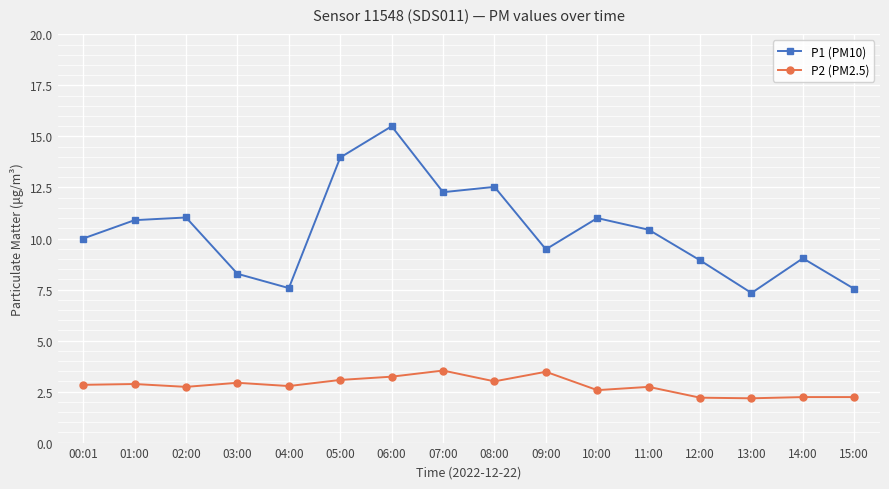

Rank the series at 02:00 from lowest to highest value.

P2 (PM2.5), P1 (PM10)